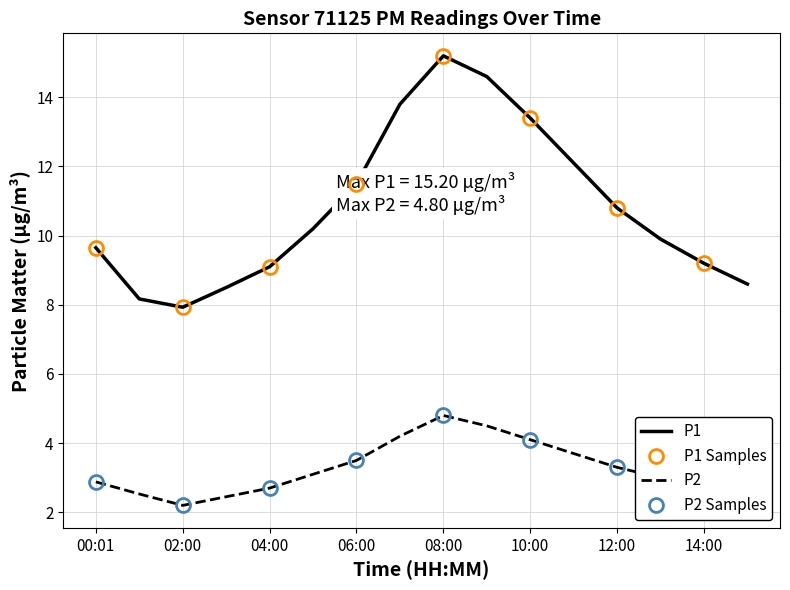

The value of P1 at 14:00 is 1.9. True or false?

False